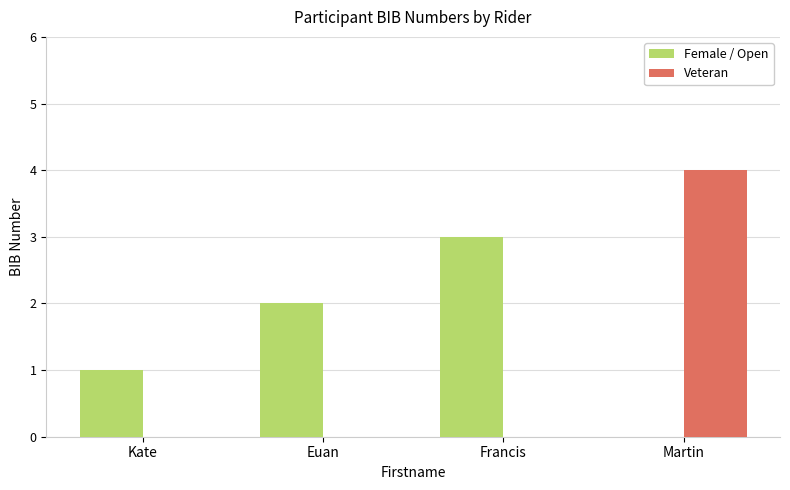

How many groups of bars are there?

4